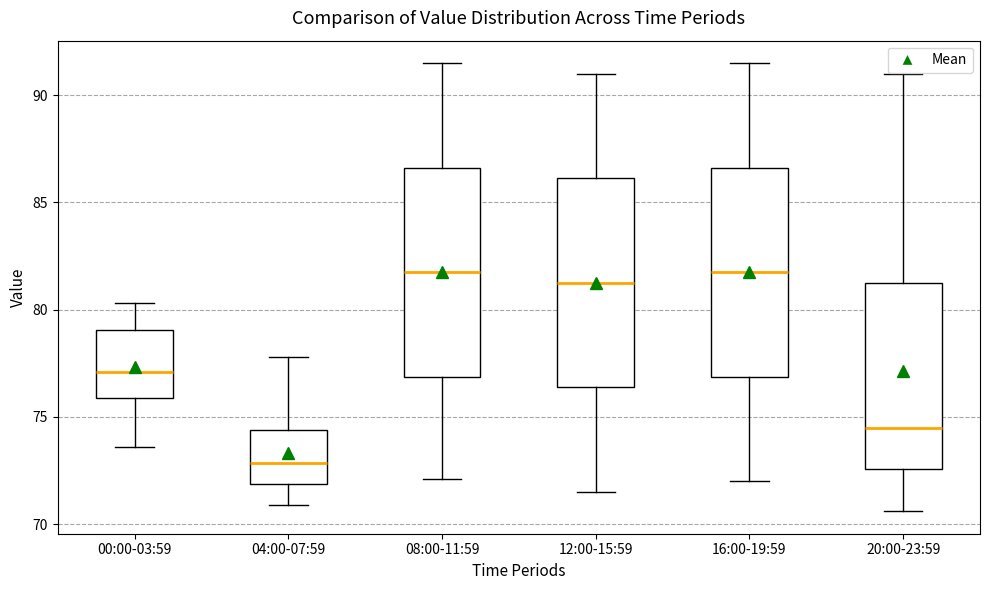

Reading left to right, transcribe this box plot: for each box, give where its median line is, the range the box spans, and where its two whiskers end, as read against the y-axis. The values are not printed on the chart, so give them approximately, as read against the axis.

00:00-03:59: median 77.0, box 76.0 to 79.0, whiskers 73.5 to 80.5
04:00-07:59: median 73.0, box 72.0 to 74.5, whiskers 71.0 to 78.0
08:00-11:59: median 82.0, box 77.0 to 86.5, whiskers 72.0 to 91.5
12:00-15:59: median 81.5, box 76.5 to 86.0, whiskers 71.5 to 91.0
16:00-19:59: median 82.0, box 77.0 to 86.5, whiskers 72.0 to 91.5
20:00-23:59: median 74.5, box 72.5 to 81.5, whiskers 70.5 to 91.0